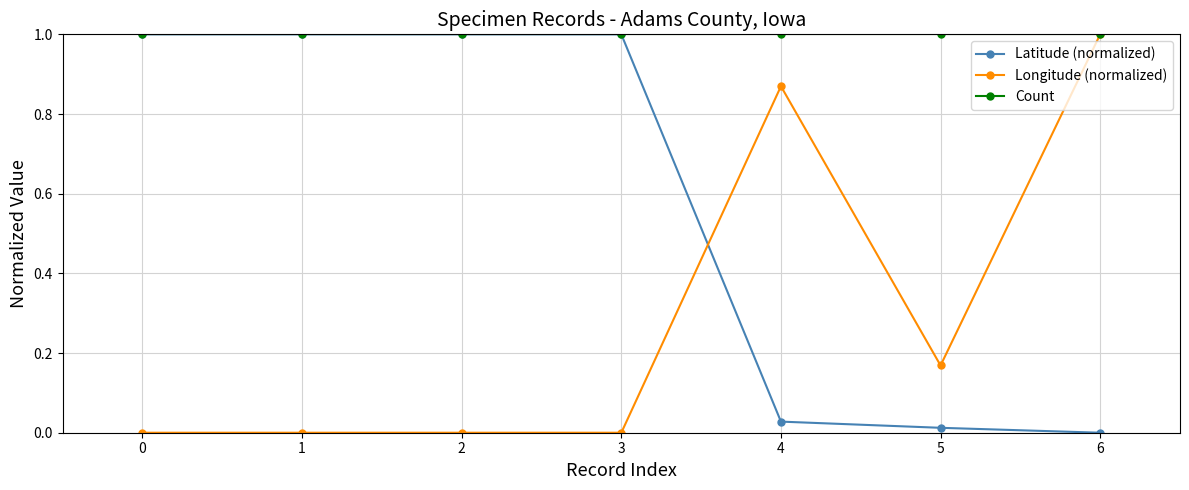

What is the total value across all series at 4?

1.9